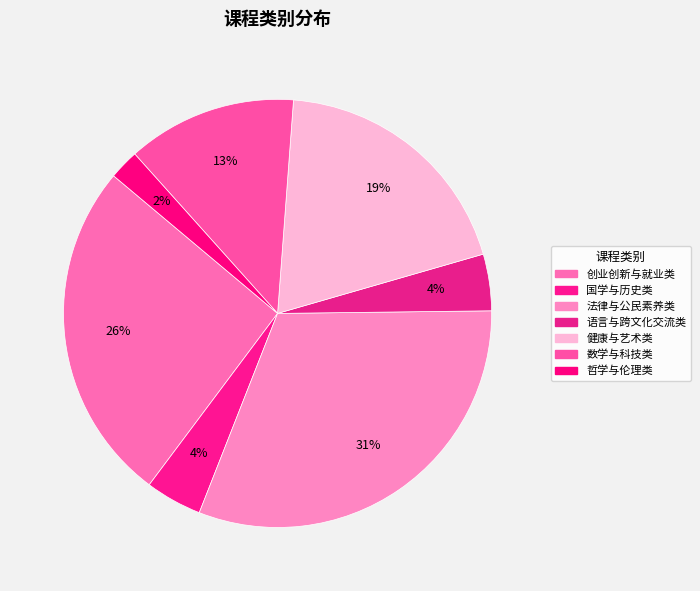

How much of the chart is everything except 创业创新与就业类?

74.1%